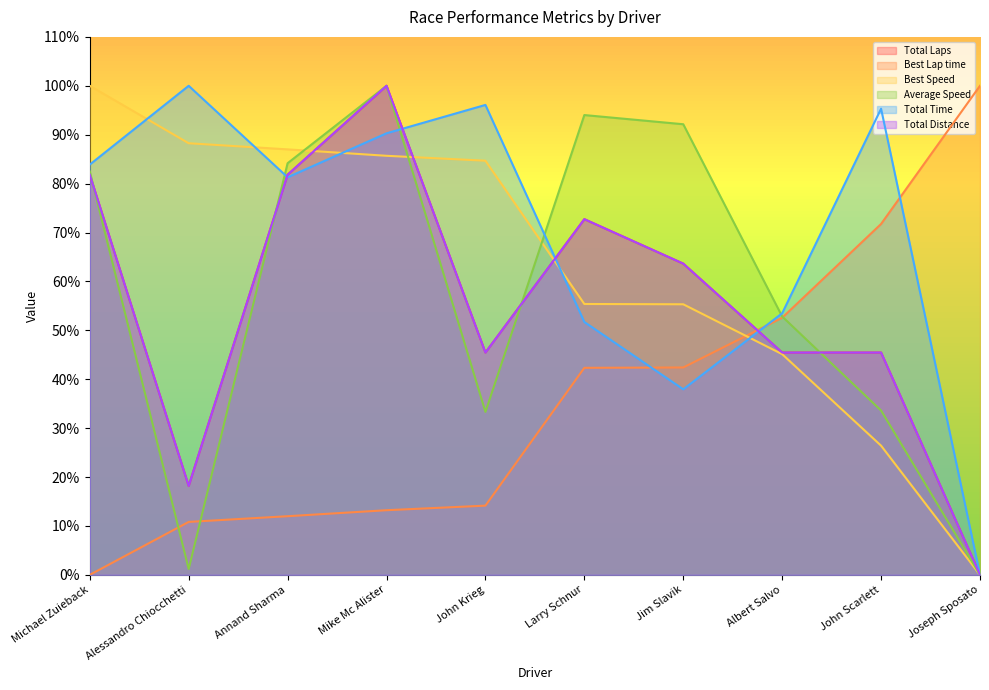

Is it true that Average Speed equals 73.1 at Albert Salvo?

False